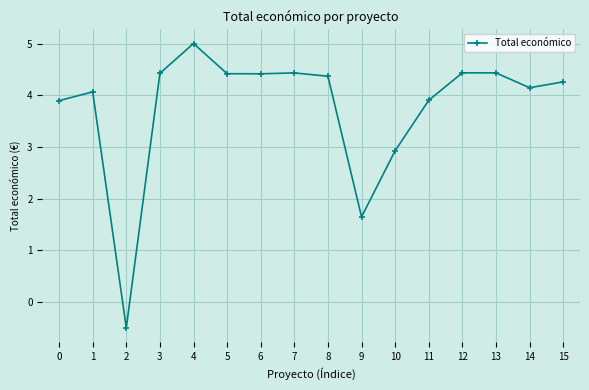

Count the number of data series in this chart.

1